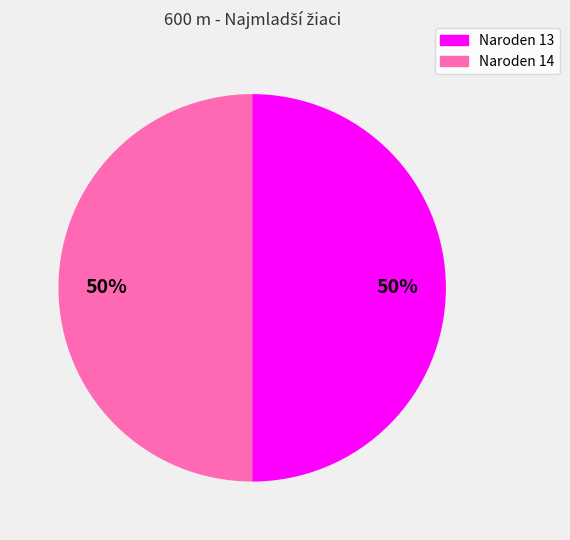

How many segments does this pie chart have?

2